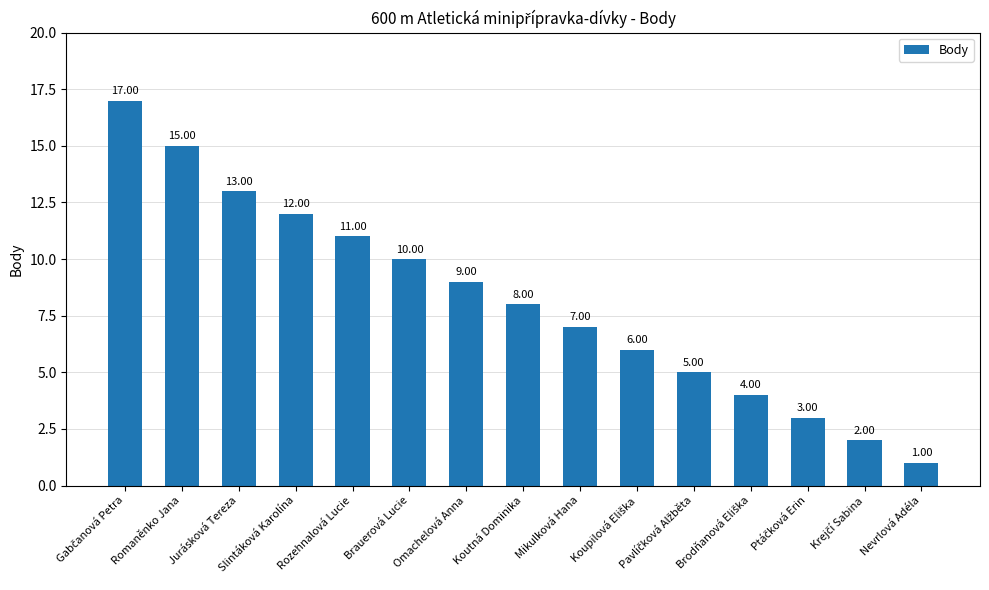

What position from the right is Koutná Dominika?

8